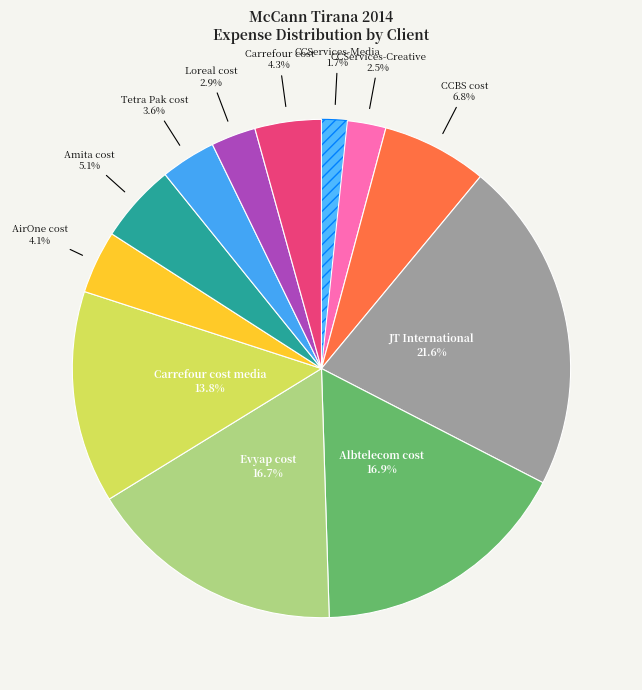

To the nearest percent, what percentage of the pie is JT International?

22%